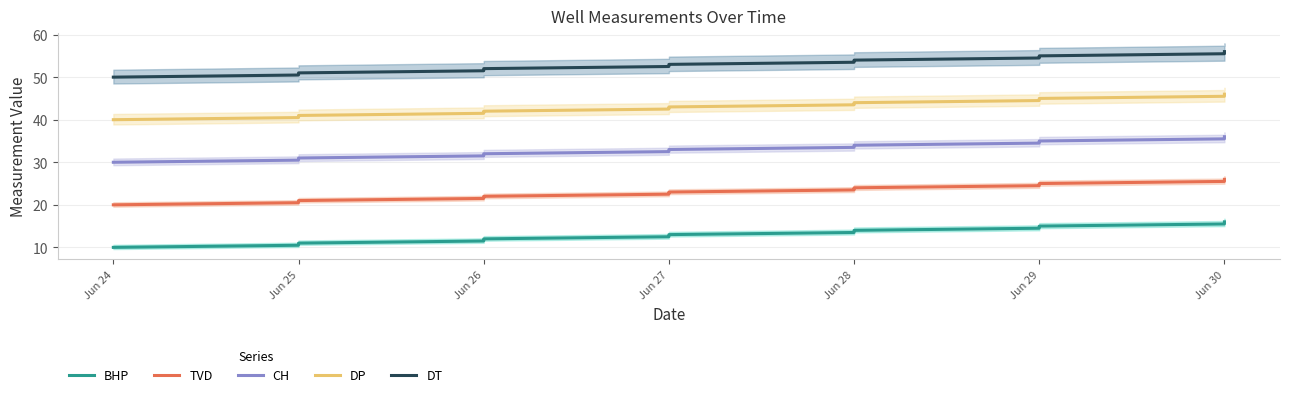

The DT series shows 55.5 at Jun 30. True or false?

True